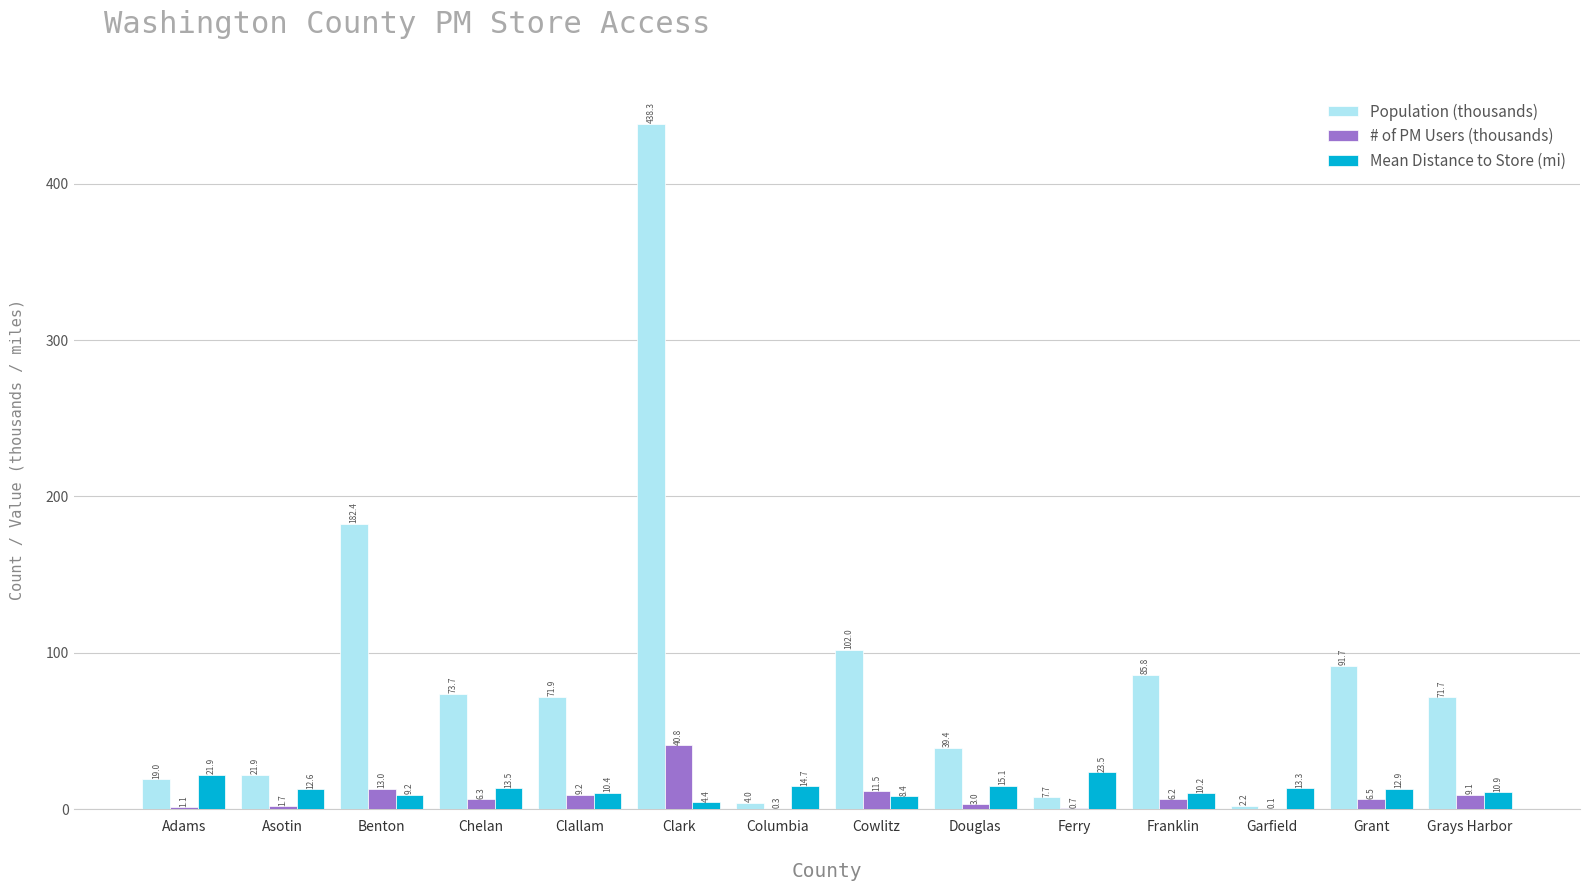

What is the sum of the # of PM Users (thousands) values at Adams and Cowlitz?

12.6